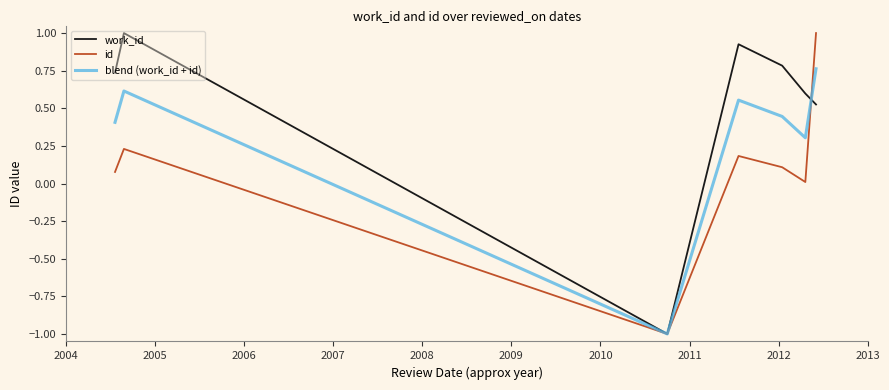

List the series in order of their overall mean, lowest first.

id, blend (work_id + id), work_id